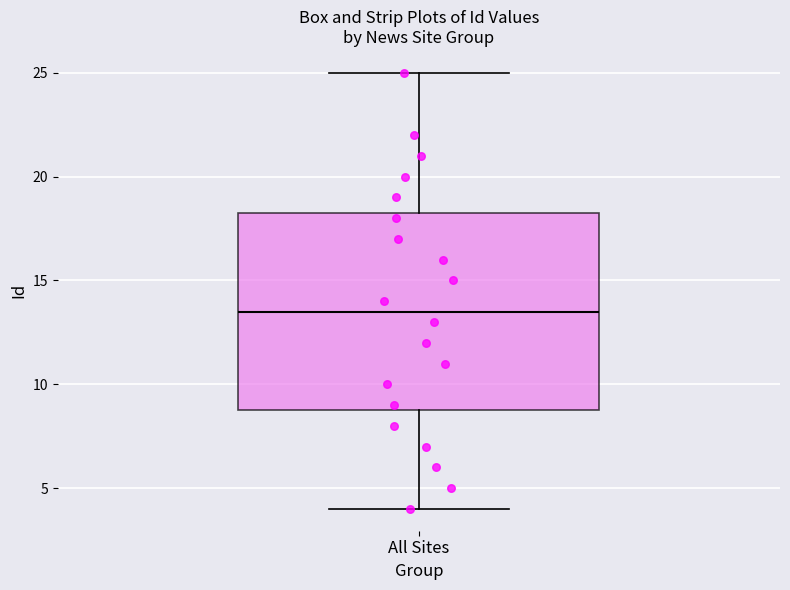

Where does the upper whisker of the box for All Sites end on the y-axis? The values are not printed on the chart, so give them approximately, as read against the axis.

25.0